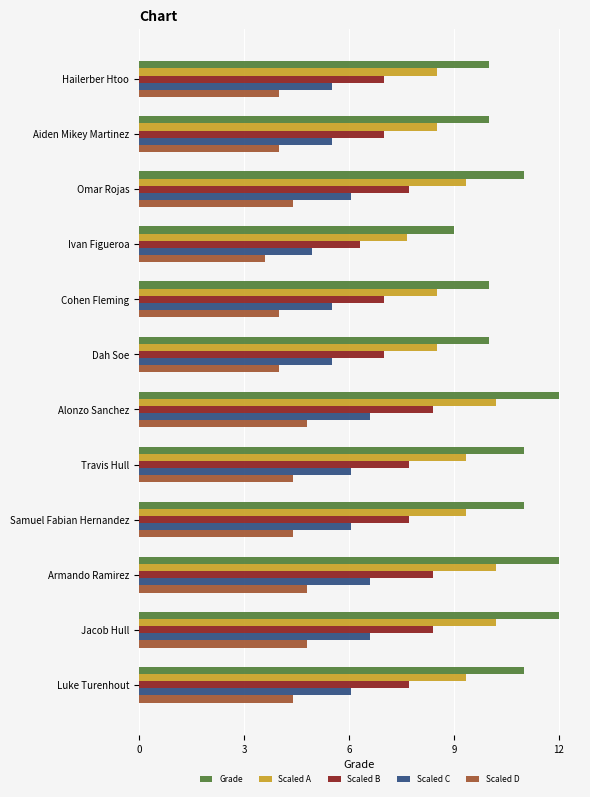

List the series in order of their overall mean, lowest first.

Scaled D, Scaled C, Scaled B, Scaled A, Grade